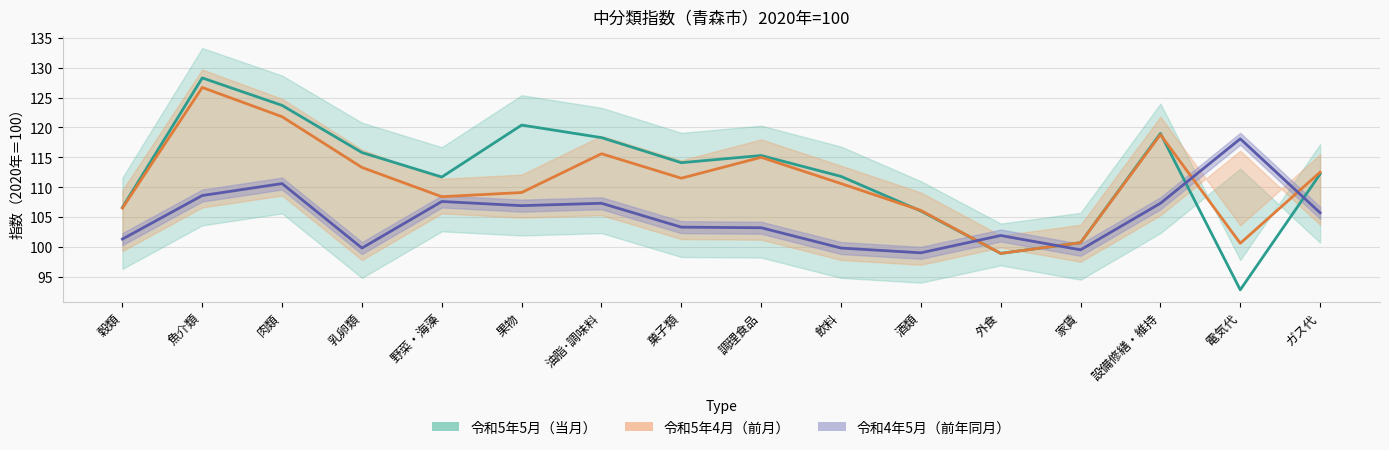

What is the total value across all series at 穀類?

314.4